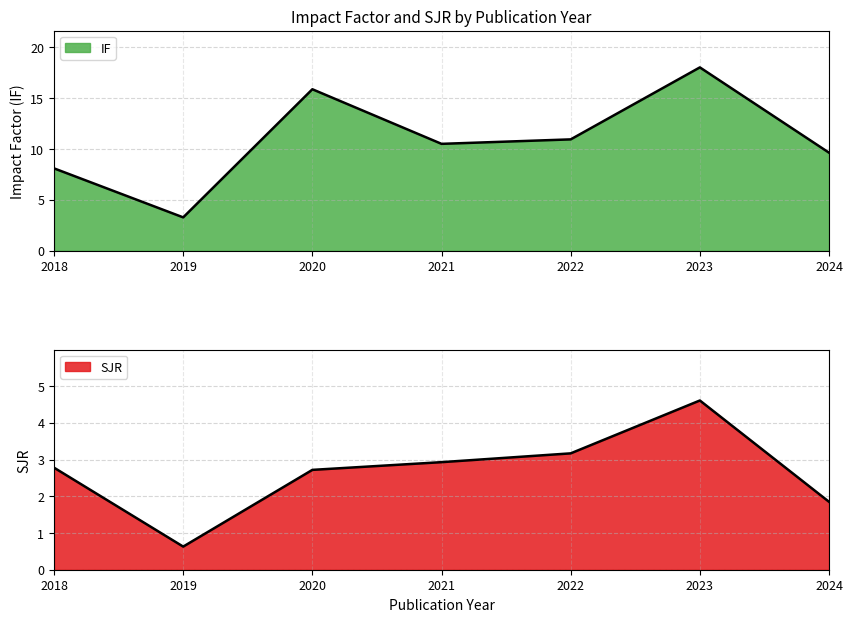

Read the SJR value at 2021.

2.9